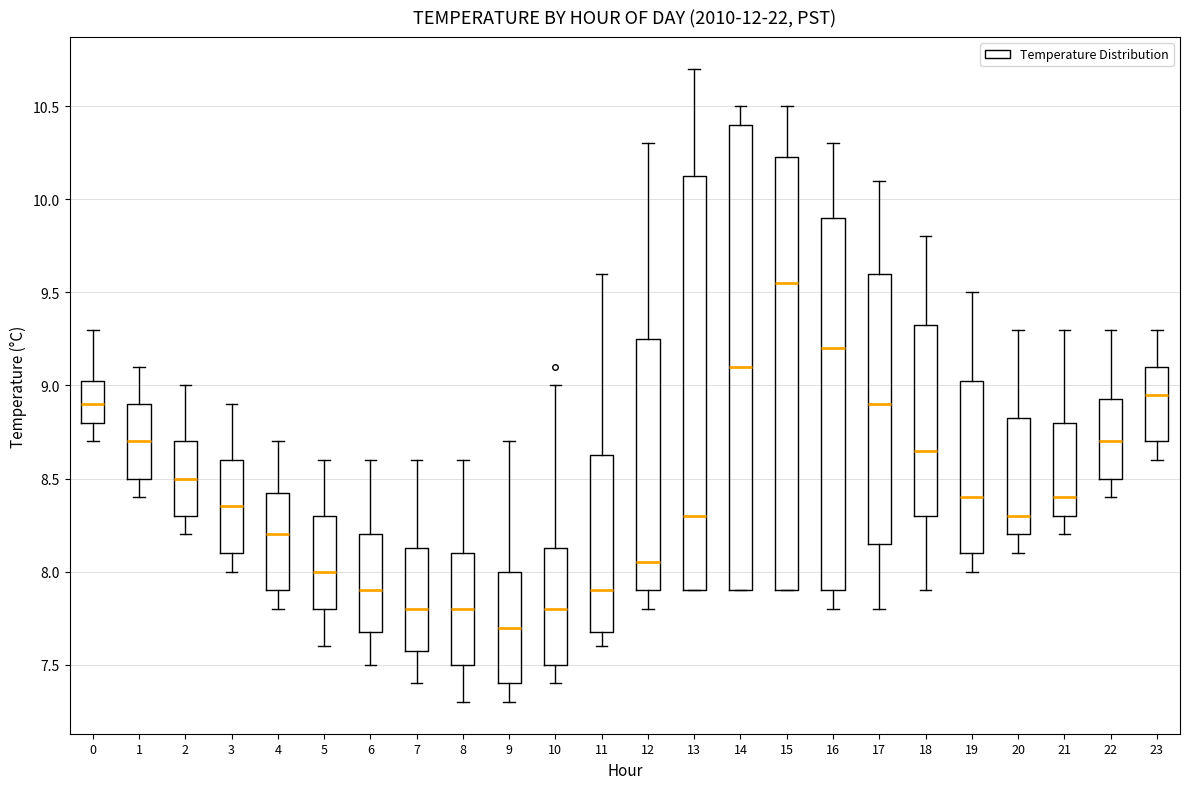

Reading left to right, transcribe this box plot: for each box, give where its median line is, the range the box spans, and where its two whiskers end, as read against the y-axis. The values are not printed on the chart, so give them approximately, as read against the axis.

0: median 8.90, box 8.80 to 9.05, whiskers 8.70 to 9.30
1: median 8.70, box 8.50 to 8.90, whiskers 8.40 to 9.10
2: median 8.50, box 8.30 to 8.70, whiskers 8.20 to 9.00
3: median 8.35, box 8.10 to 8.60, whiskers 8.00 to 8.90
4: median 8.20, box 7.90 to 8.45, whiskers 7.80 to 8.70
5: median 8.00, box 7.80 to 8.30, whiskers 7.60 to 8.60
6: median 7.90, box 7.70 to 8.20, whiskers 7.50 to 8.60
7: median 7.80, box 7.60 to 8.15, whiskers 7.40 to 8.60
8: median 7.80, box 7.50 to 8.10, whiskers 7.30 to 8.60
9: median 7.70, box 7.40 to 8.00, whiskers 7.30 to 8.70
10: median 7.80, box 7.50 to 8.15, whiskers 7.40 to 9.00
11: median 7.90, box 7.70 to 8.65, whiskers 7.60 to 9.60
12: median 8.05, box 7.90 to 9.25, whiskers 7.80 to 10.30
13: median 8.30, box 7.90 to 10.15, whiskers 7.90 to 10.70
14: median 9.10, box 7.90 to 10.40, whiskers 7.90 to 10.50
15: median 9.55, box 7.90 to 10.25, whiskers 7.90 to 10.50
16: median 9.20, box 7.90 to 9.90, whiskers 7.80 to 10.30
17: median 8.90, box 8.15 to 9.60, whiskers 7.80 to 10.10
18: median 8.65, box 8.30 to 9.35, whiskers 7.90 to 9.80
19: median 8.40, box 8.10 to 9.05, whiskers 8.00 to 9.50
20: median 8.30, box 8.20 to 8.85, whiskers 8.10 to 9.30
21: median 8.40, box 8.30 to 8.80, whiskers 8.20 to 9.30
22: median 8.70, box 8.50 to 8.95, whiskers 8.40 to 9.30
23: median 8.95, box 8.70 to 9.10, whiskers 8.60 to 9.30